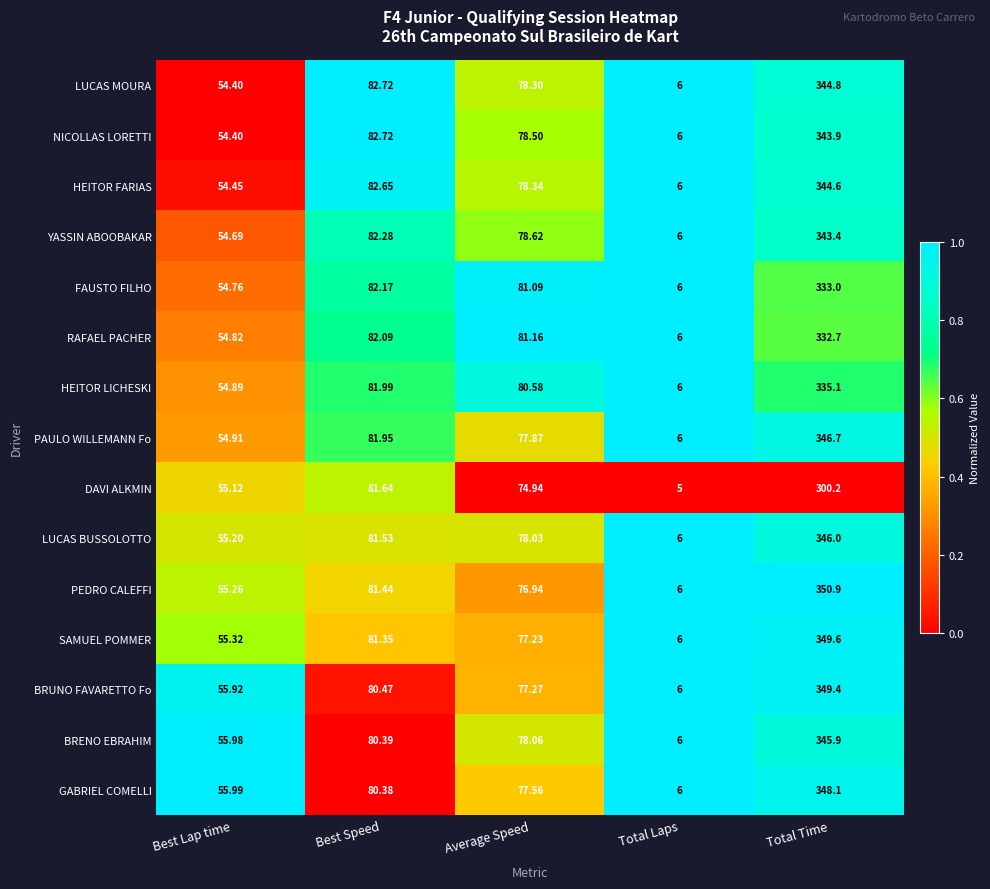

Where does the SAMUEL POMMER series first go above 77?

Best Speed